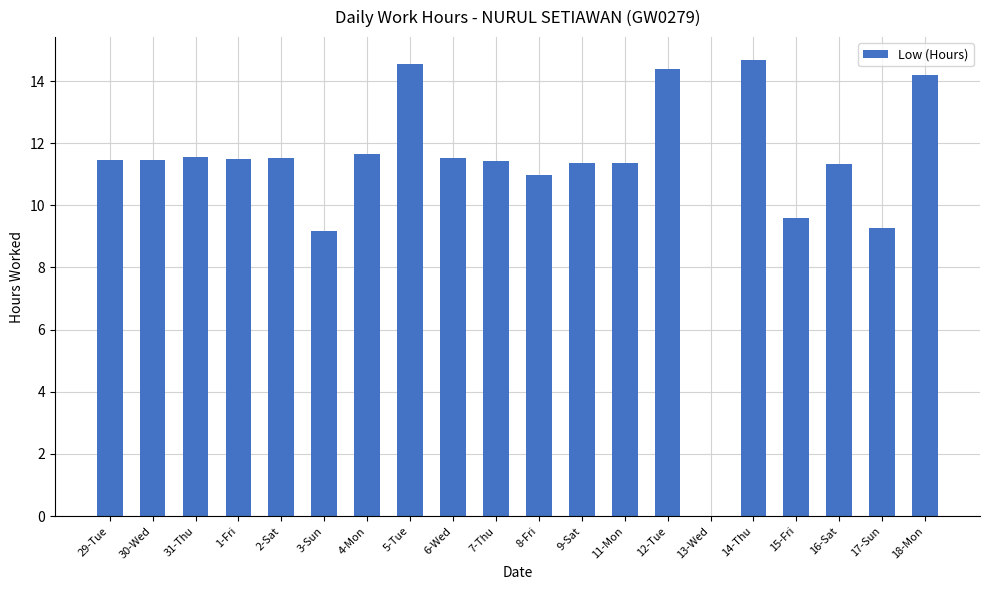

What is the change in value from 15-Fri to 18-Mon?

+4.6